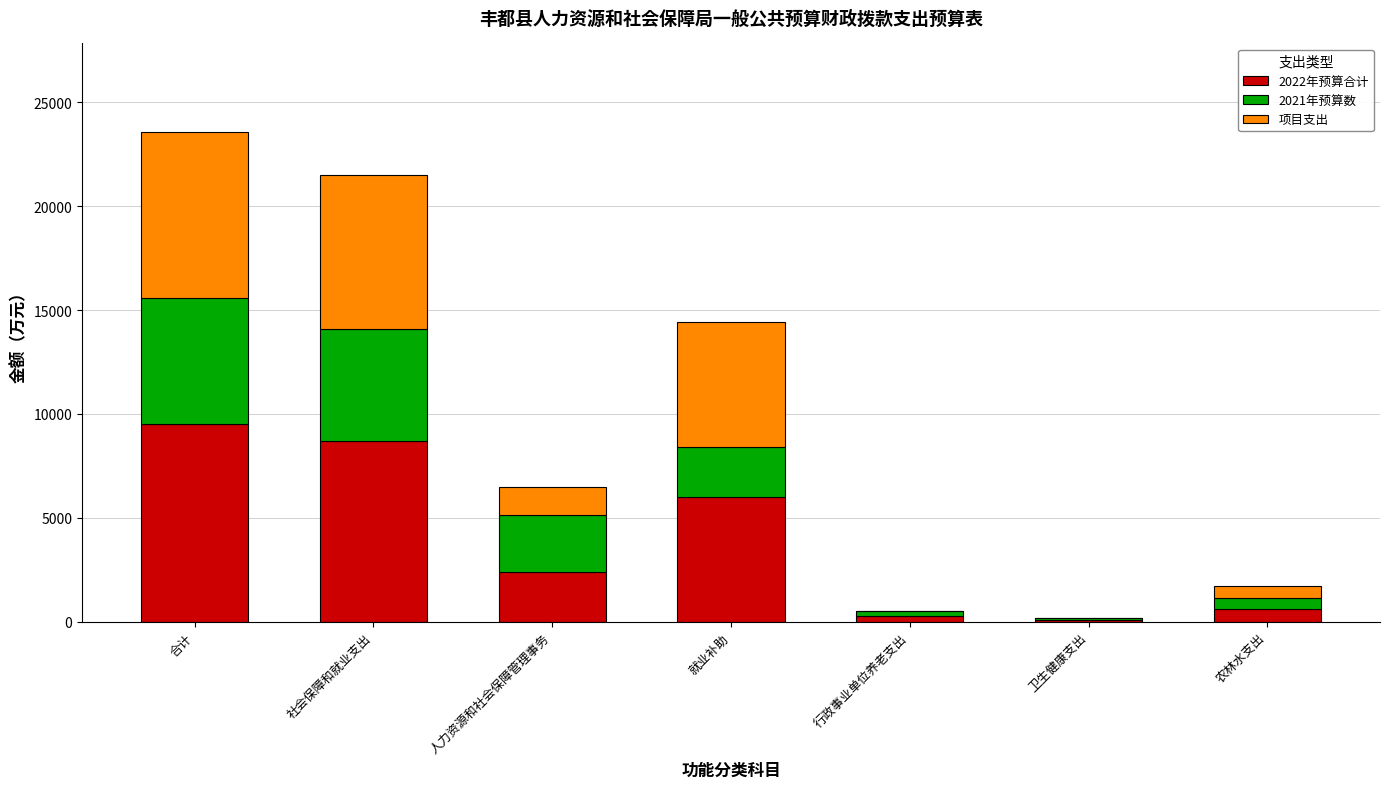

What value does the 2022年预算合计 series have at 就业补助?

6024.0